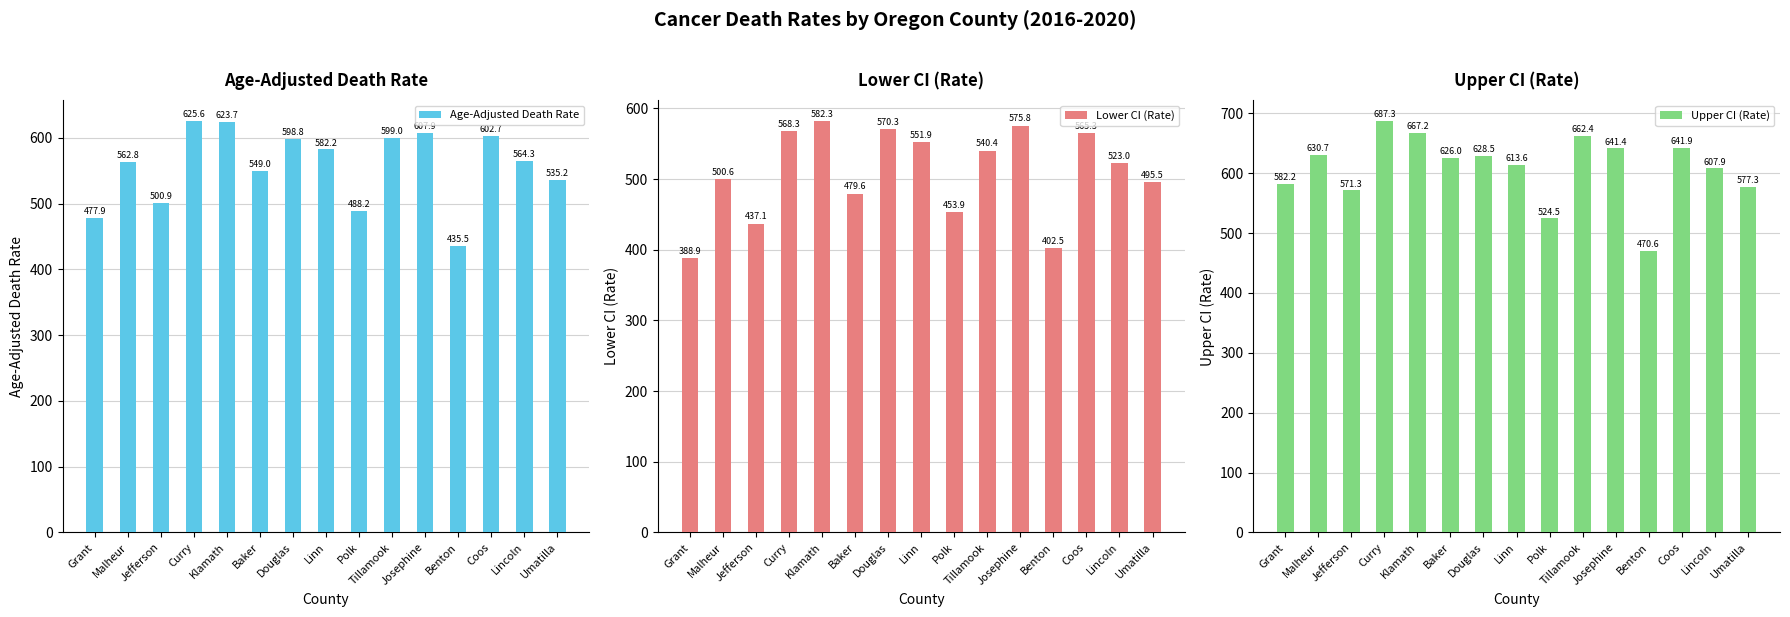

Between Baker and Tillamook, which series saw the biggest shift?

Lower CI (Rate)